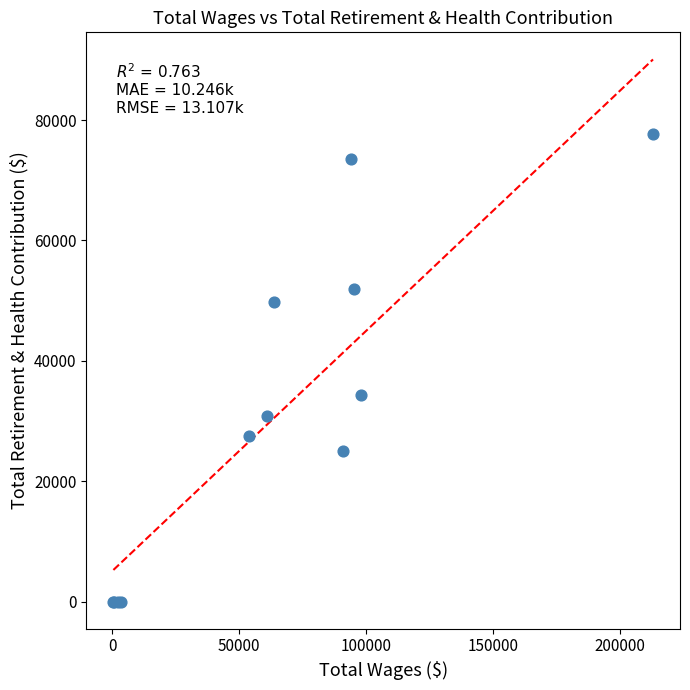

What Y value in the scatter plot is closest to 38847?

34370